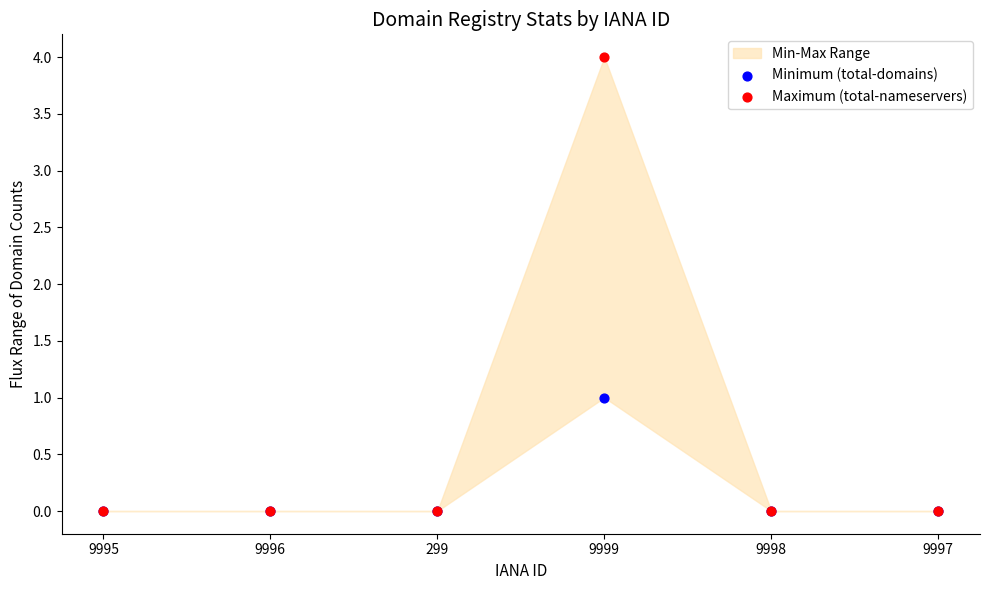

Which series reaches the minimum Y coordinate?

Minimum (total-domains)